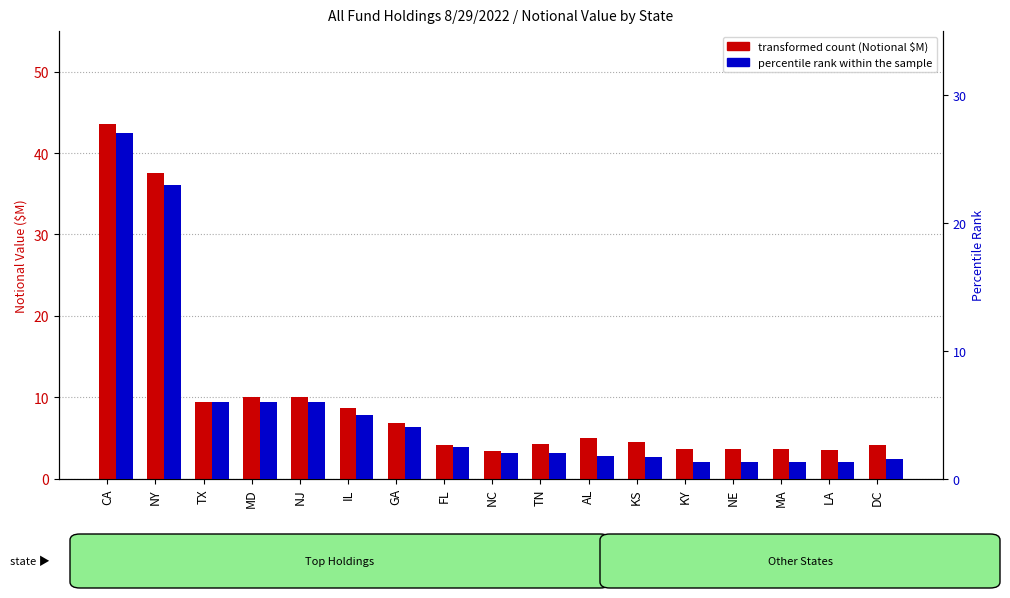

Rank the series at CA from highest to lowest value.

transformed count (Notional $M), percentile rank within the sample